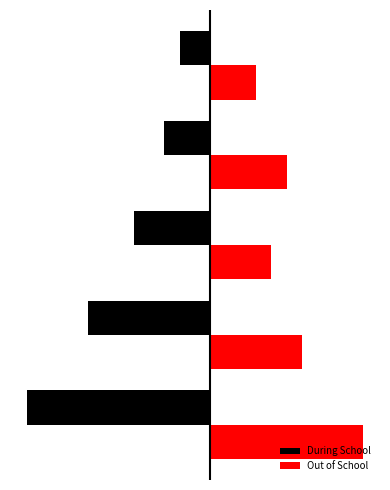

What is the minimum value for Out of School?

3